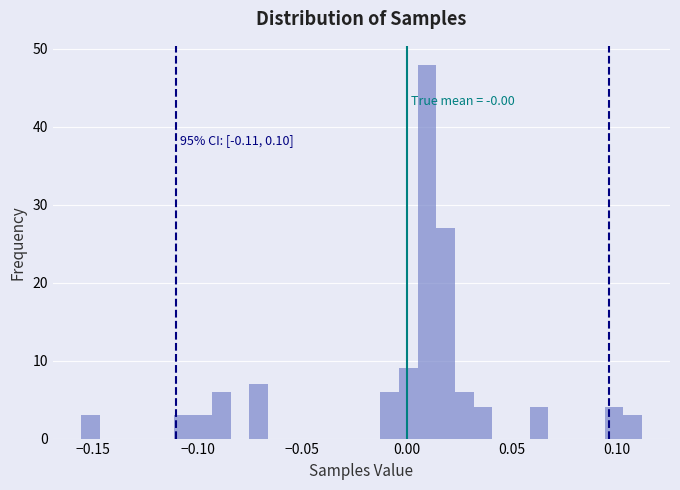

Around what value on the x-axis is the tallest bar? Give the approximate position of its centre, as read against the axis.

0.010